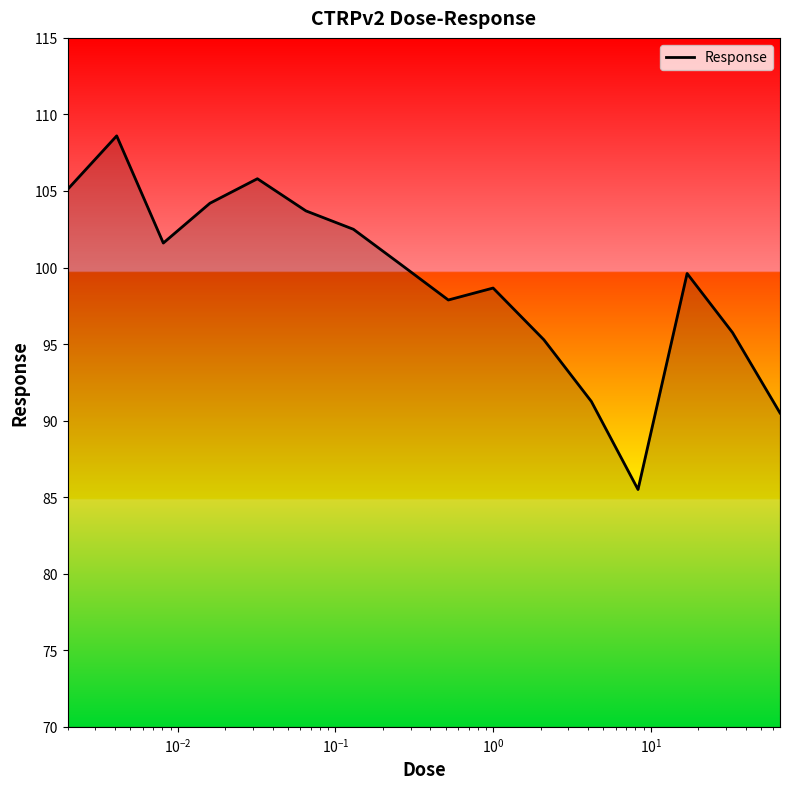

What is the difference between the maximum and minimum values?

23.1